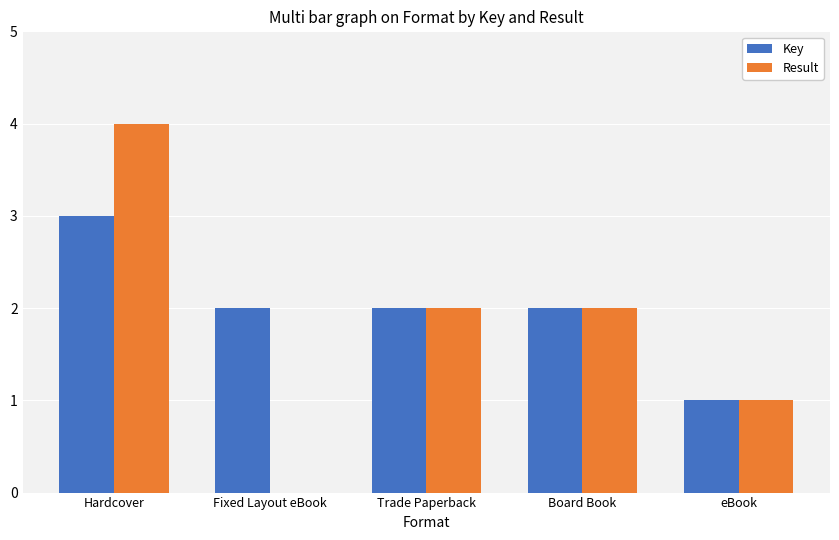

At which category is the sum across all series the highest?

Hardcover